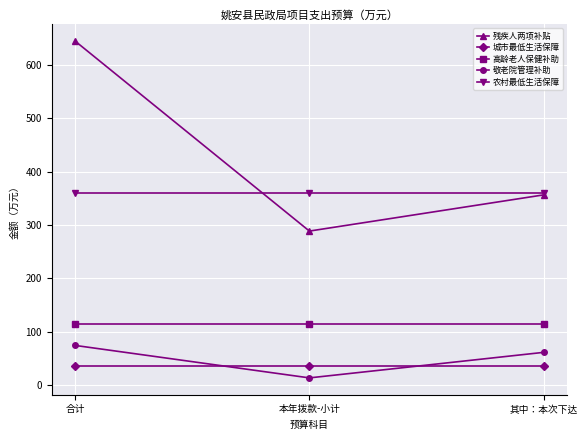

How many series are shown in this chart?

5